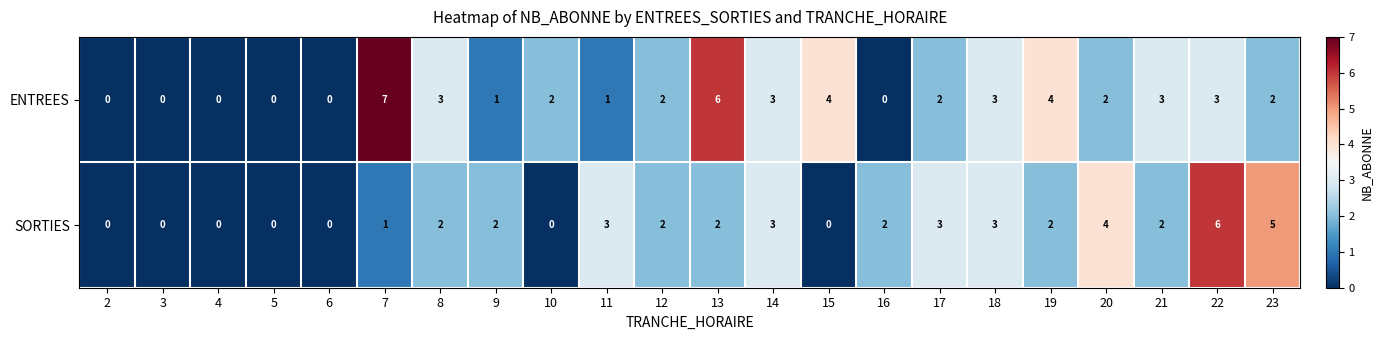

How many data points does each series have?

22